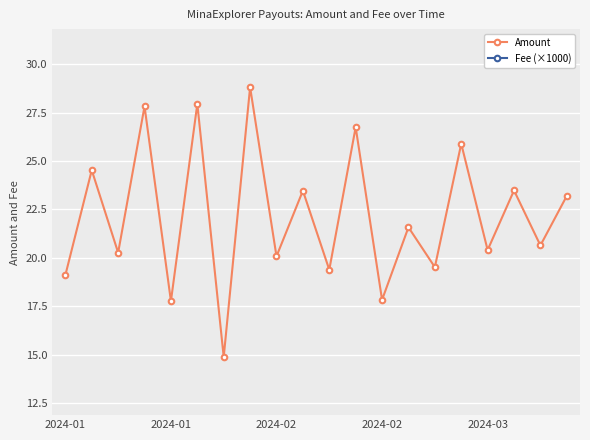

Which series has the widest spread of values?

Amount